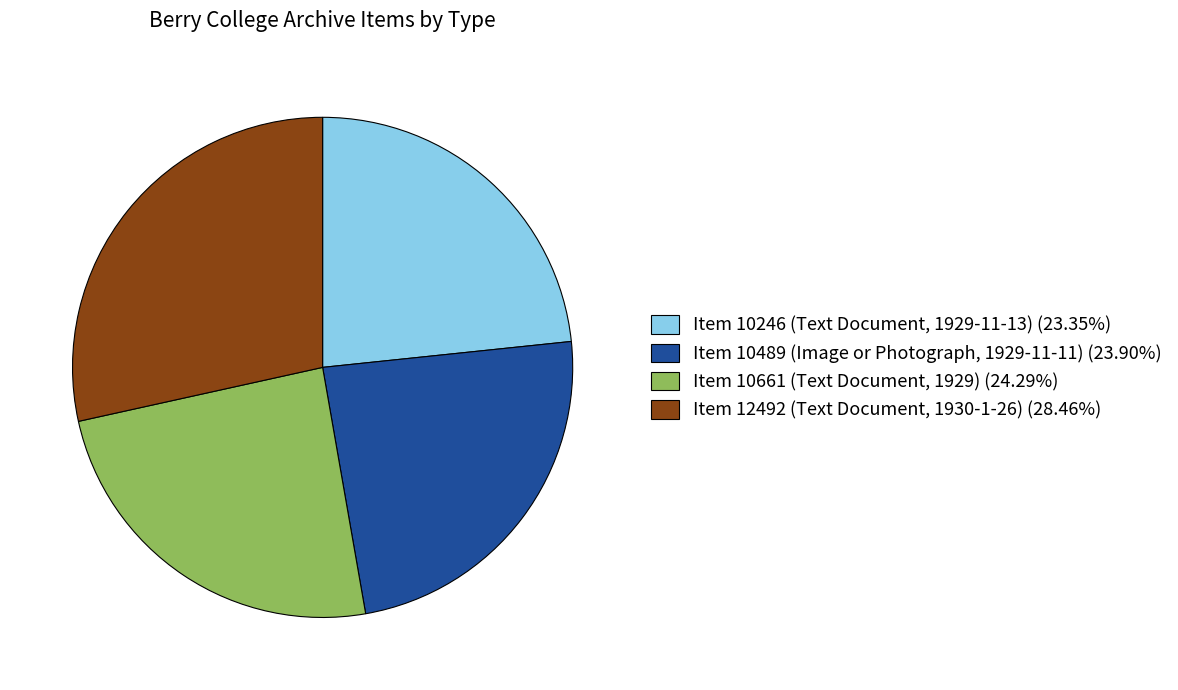

Rank the categories by value from lowest to highest.

Item 10246 (Text Document, 1929-11-13), Item 10489 (Image or Photograph, 1929-11-11), Item 10661 (Text Document, 1929), Item 12492 (Text Document, 1930-1-26)